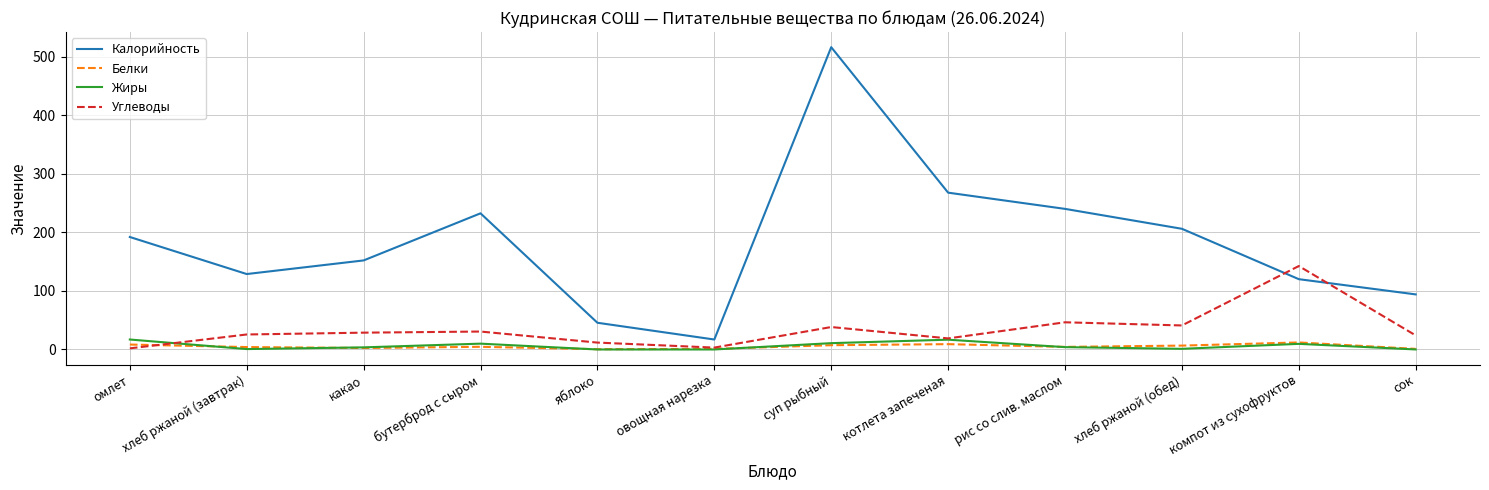

Between какао and котлета запеченая, which series saw the biggest shift?

Калорийность